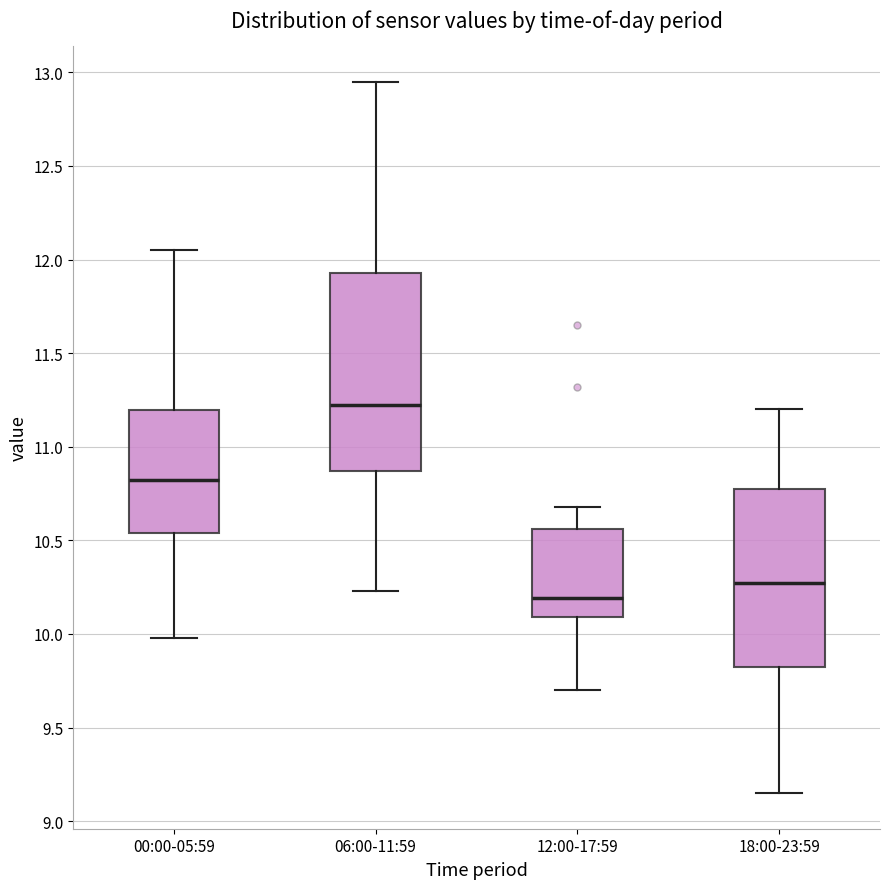

Reading left to right, transcribe this box plot: for each box, give where its median line is, the range the box spans, and where its two whiskers end, as read against the y-axis. The values are not printed on the chart, so give them approximately, as read against the axis.

00:00-05:59: median 10.85, box 10.55 to 11.20, whiskers 10.00 to 12.05
06:00-11:59: median 11.25, box 10.85 to 11.95, whiskers 10.25 to 12.95
12:00-17:59: median 10.20, box 10.10 to 10.55, whiskers 9.70 to 10.70
18:00-23:59: median 10.30, box 9.85 to 10.80, whiskers 9.15 to 11.20